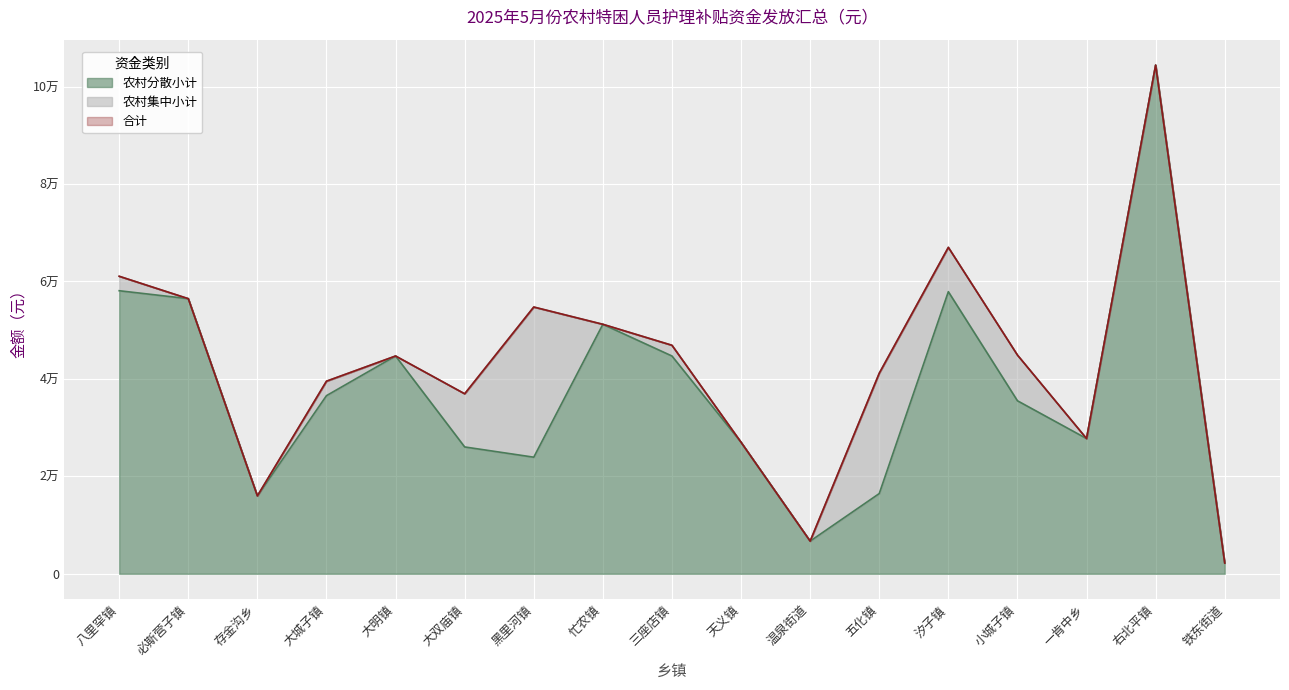

How many values in the 农村分散小计 series are below 35511?

8